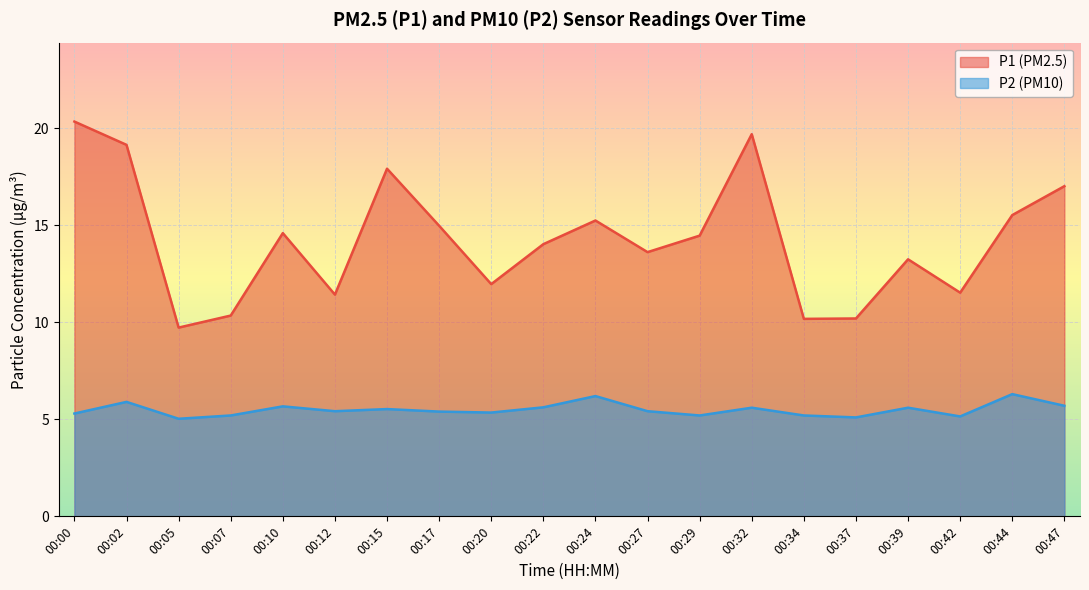

What is the average value of the P1 series?

14.3